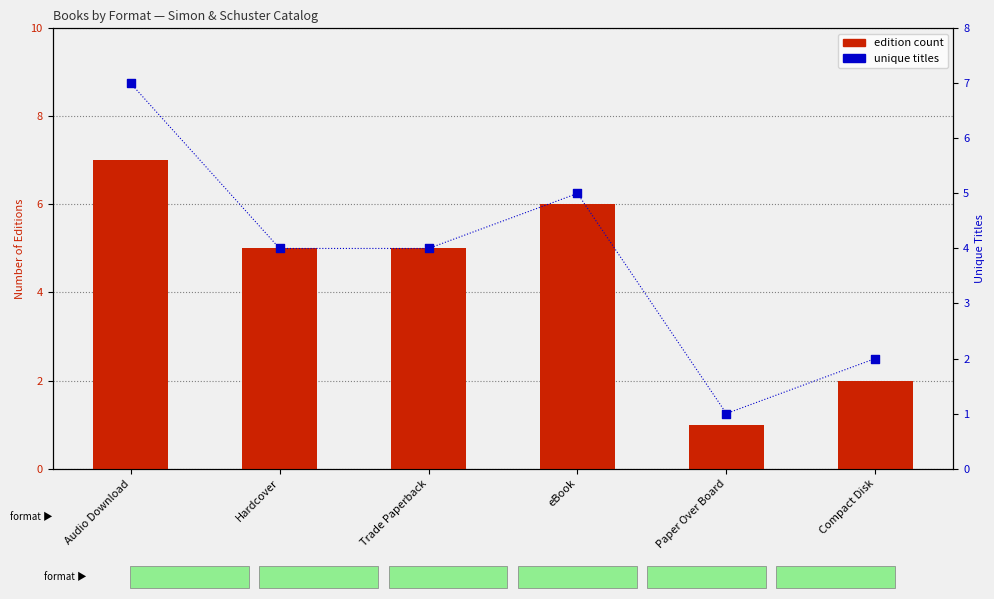

Which series reaches the minimum Y coordinate?

edition count